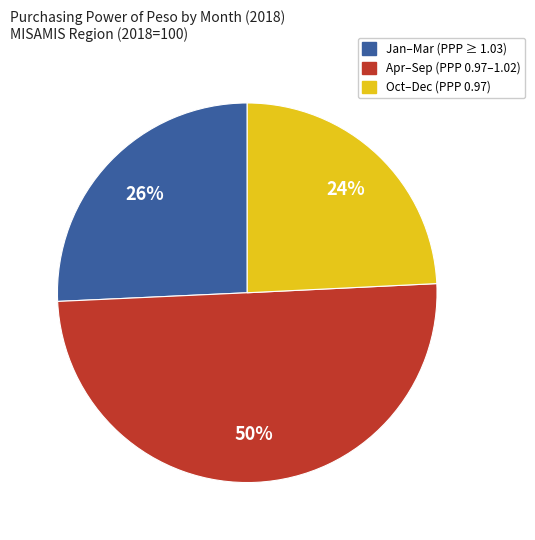

Rank the categories by value from highest to lowest.

Apr–Sep (PPP 0.97–1.02), Jan–Mar (PPP ≥ 1.03), Oct–Dec (PPP 0.97)